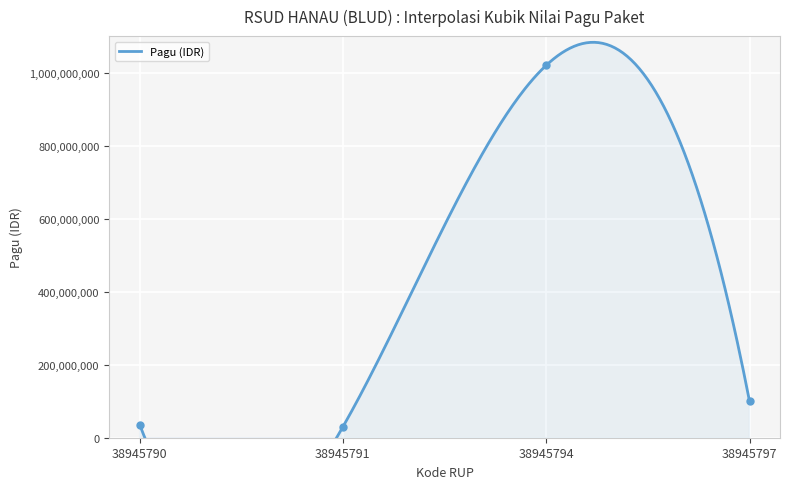

Reading left to right, extract all data points from this chart.

36000000	30000000	1020000000	100000000